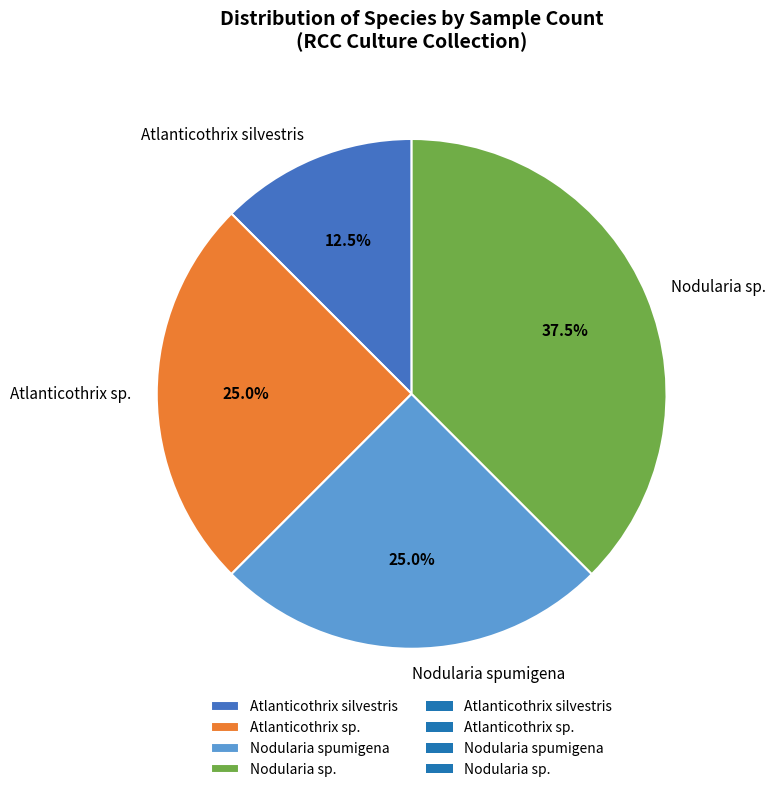

Does Atlanticothrix silvestris account for over 50% of the chart?

No